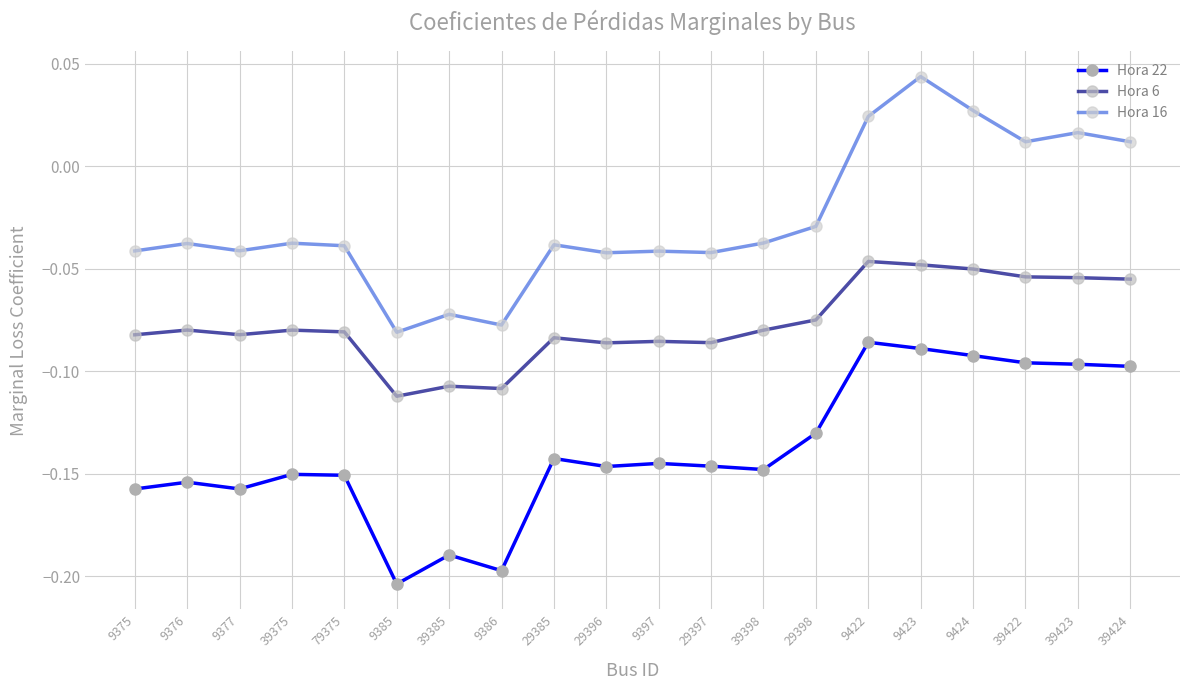

True or false: Hora 16 and Hora 6 cross at least once.

False